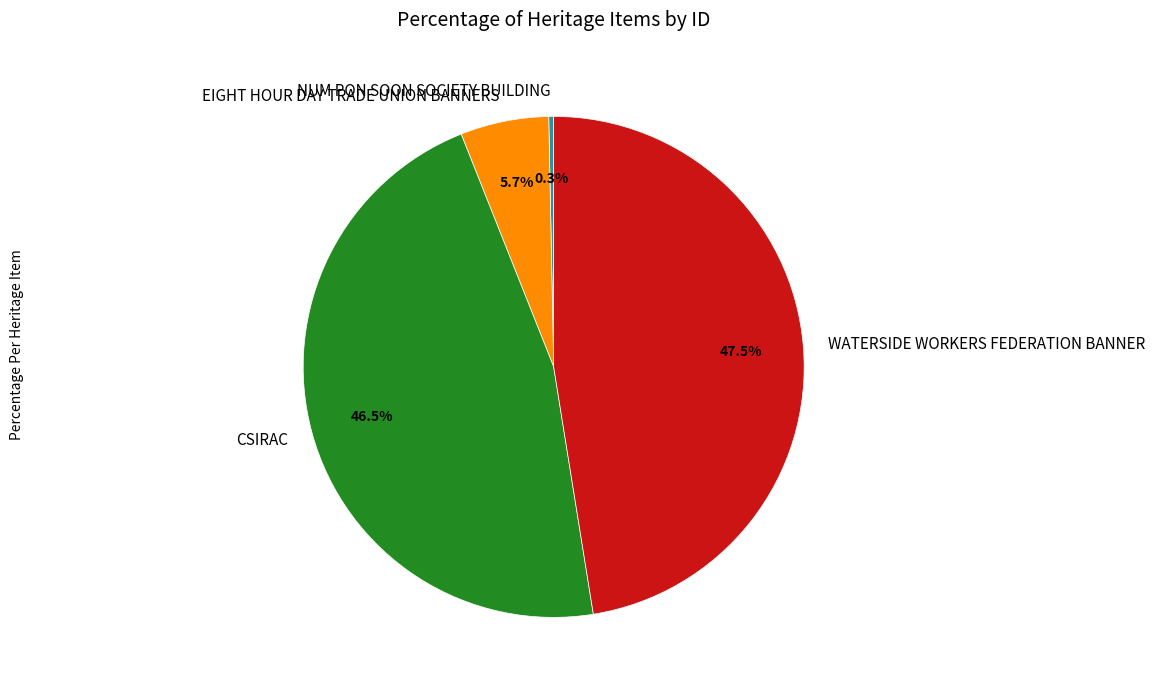

What is the largest slice in the pie chart?

WATERSIDE WORKERS FEDERATION BANNER